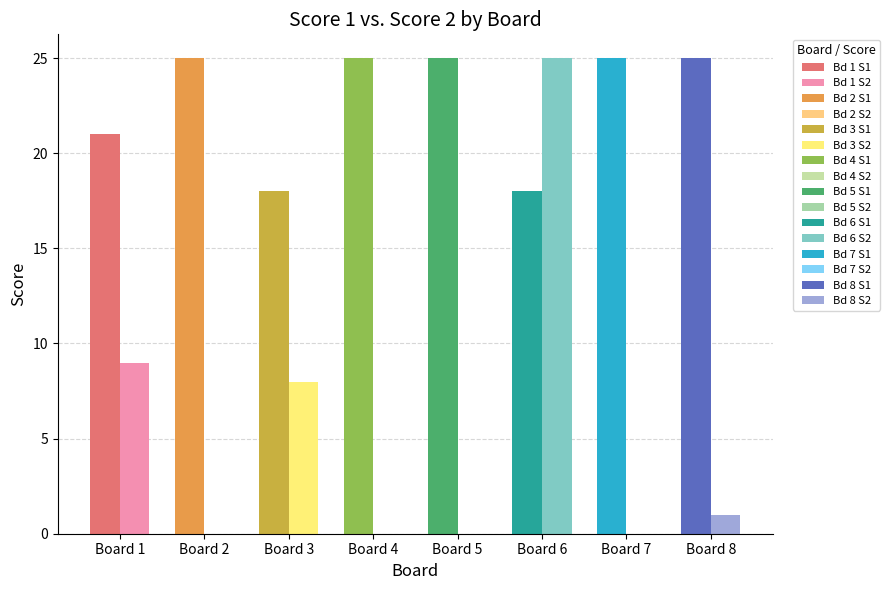

At which category is the sum across all series the highest?

6